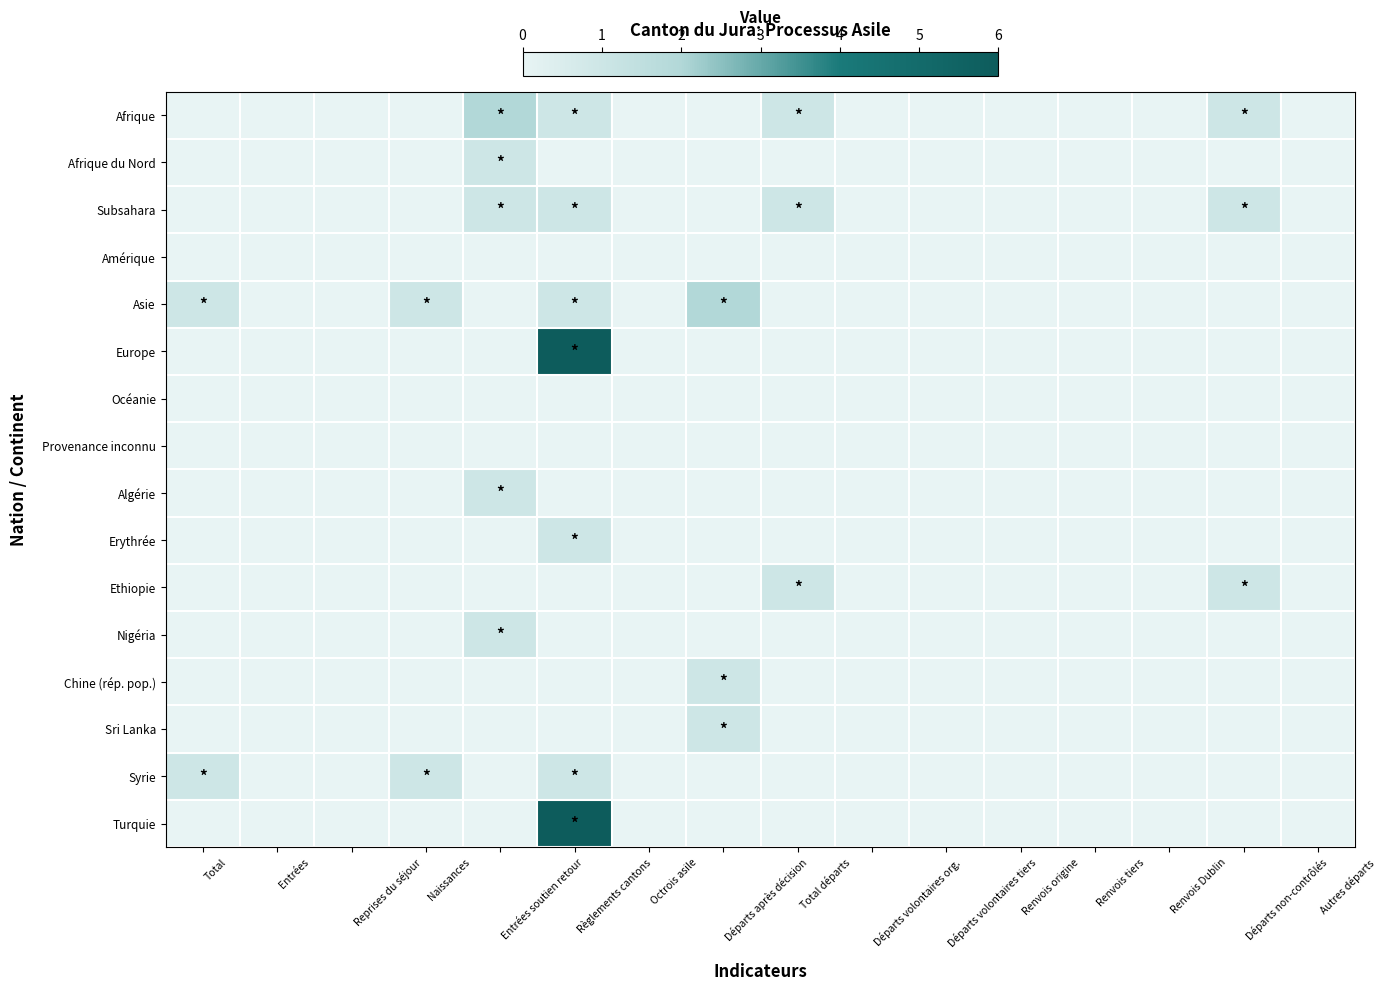

Which series has the largest total across all categories?

Europe